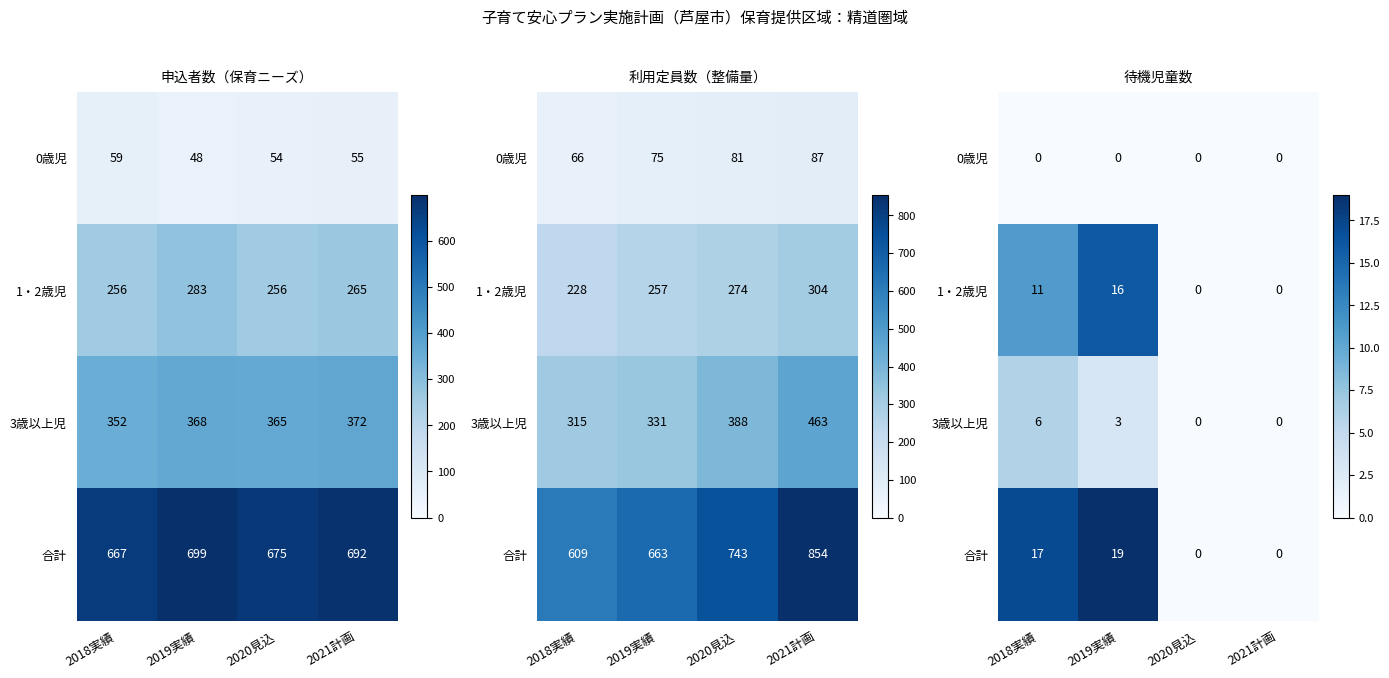

Is it true that 3歳以上児 equals 1 at 2019実績?

False